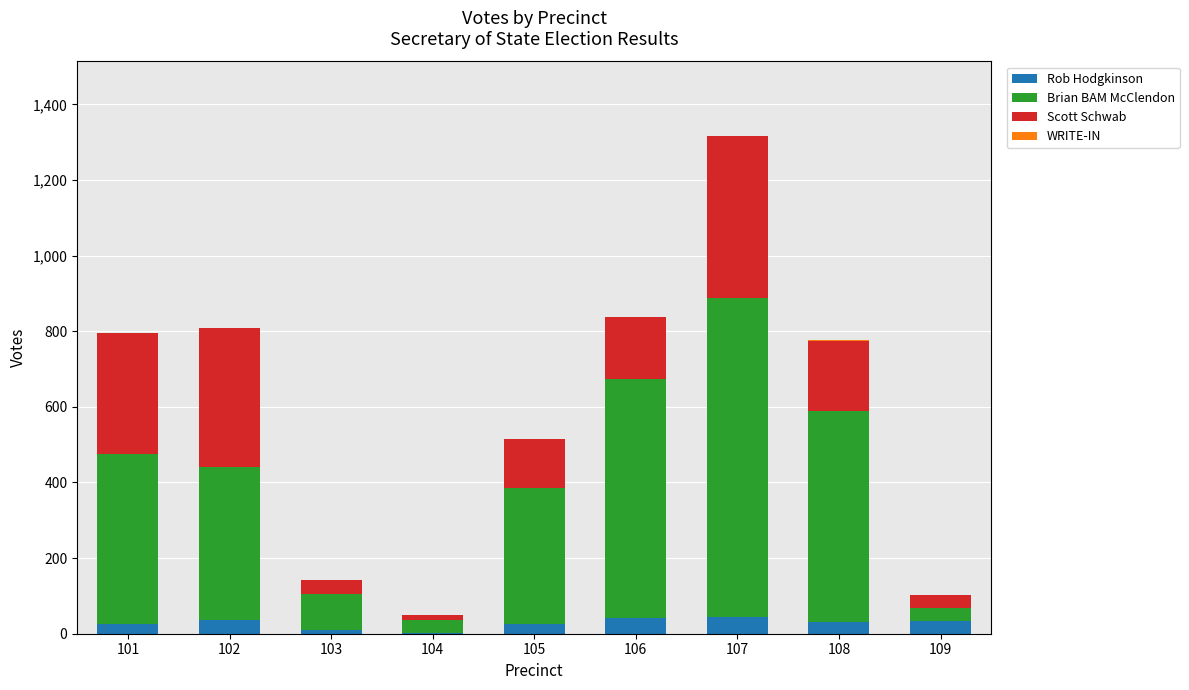

At which category is the sum across all series the highest?

107